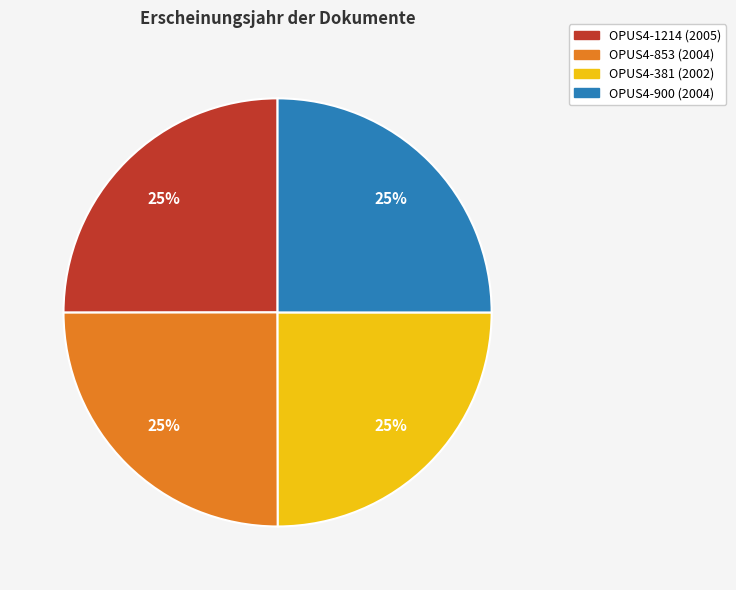

What is the ratio of the value at OPUS4-381 to the value at OPUS4-1214?

1.0